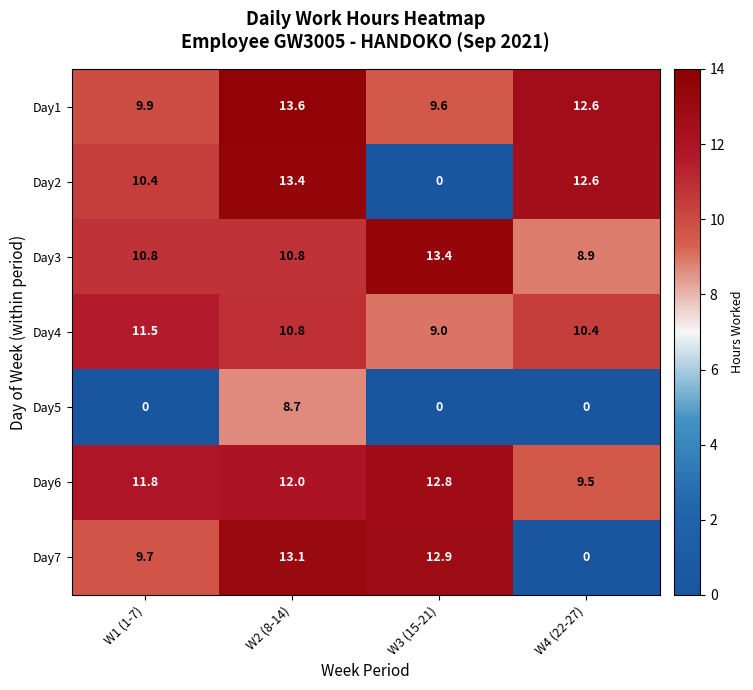

Reading left to right, list all the values displayed in this chart.

Day1: W1 (1-7)=9.9	W2 (8-14)=13.6	W3 (15-21)=9.6	W4 (22-27)=12.6
Day2: W1 (1-7)=10.4	W2 (8-14)=13.4	W3 (15-21)=0.0	W4 (22-27)=12.6
Day3: W1 (1-7)=10.8	W2 (8-14)=10.8	W3 (15-21)=13.4	W4 (22-27)=8.9
Day4: W1 (1-7)=11.5	W2 (8-14)=10.8	W3 (15-21)=9.0	W4 (22-27)=10.4
Day5: W1 (1-7)=0.0	W2 (8-14)=8.7	W3 (15-21)=0.0	W4 (22-27)=0.0
Day6: W1 (1-7)=11.8	W2 (8-14)=12.0	W3 (15-21)=12.8	W4 (22-27)=9.5
Day7: W1 (1-7)=9.7	W2 (8-14)=13.1	W3 (15-21)=12.9	W4 (22-27)=0.0